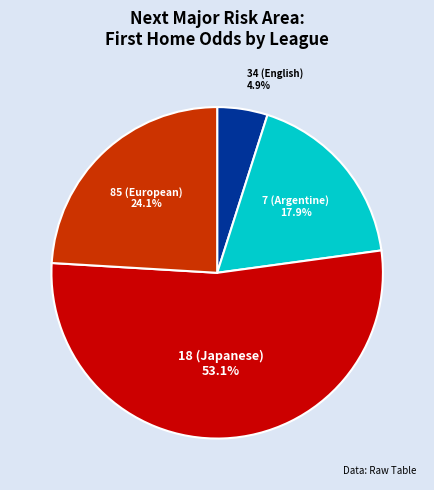

Is there a majority slice in this chart?

Yes